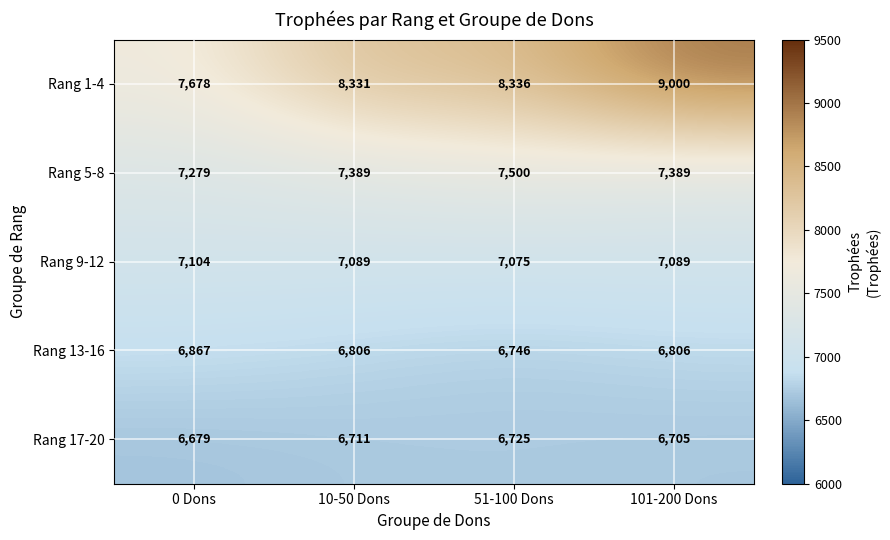

What is the sum of all Rang 17-20 values?

26820